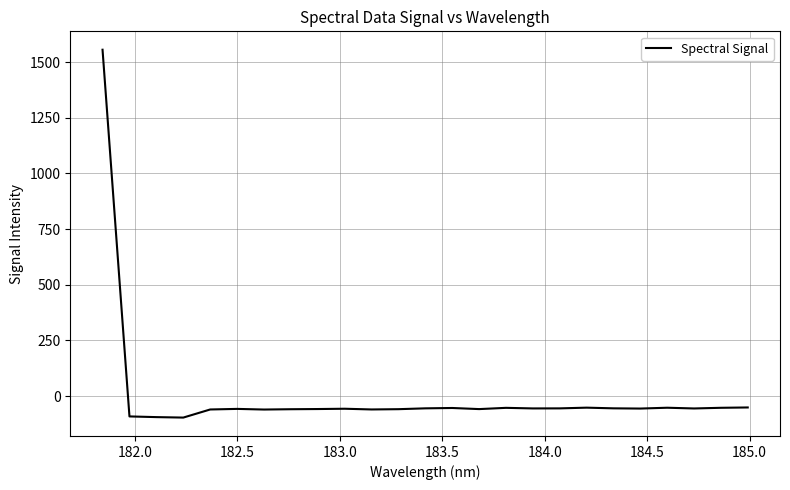

What is the minimum value shown in the chart?

-96.7